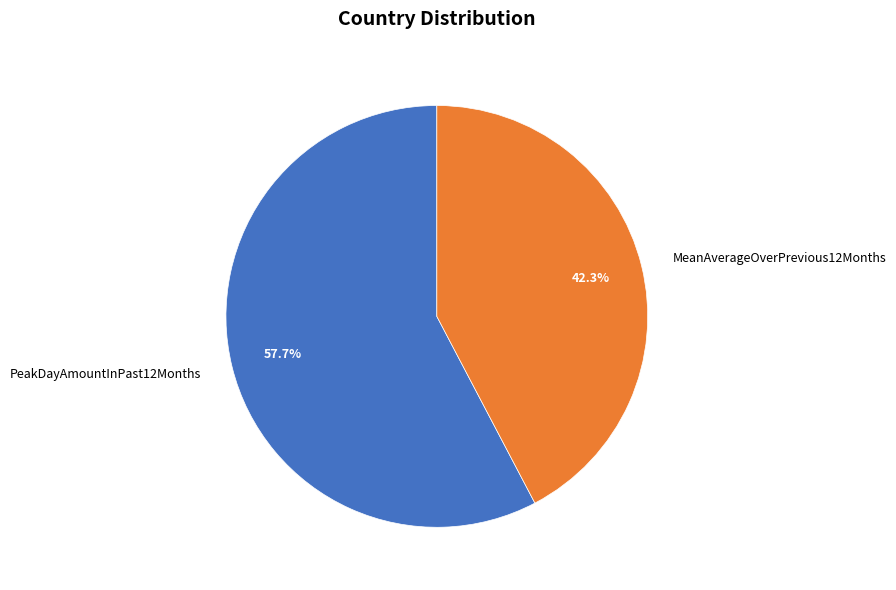

Is PeakDayAmountInPast12Months the majority of the pie?

Yes